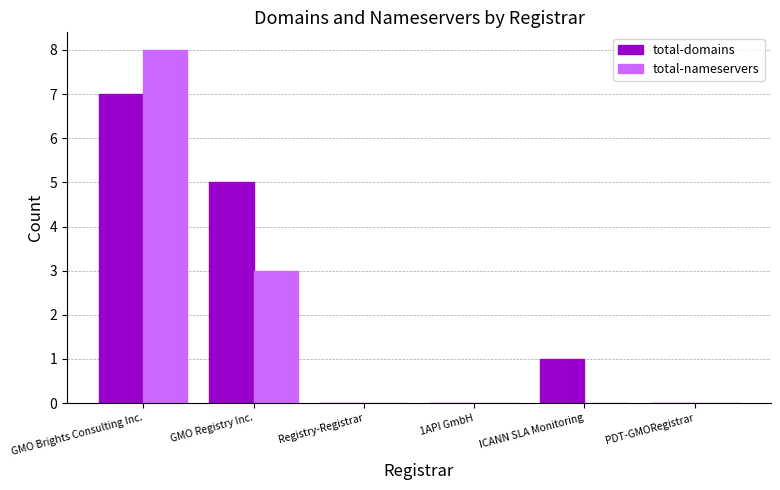

The total-domains series shows 7 at GMO Brights Consulting Inc.. True or false?

True